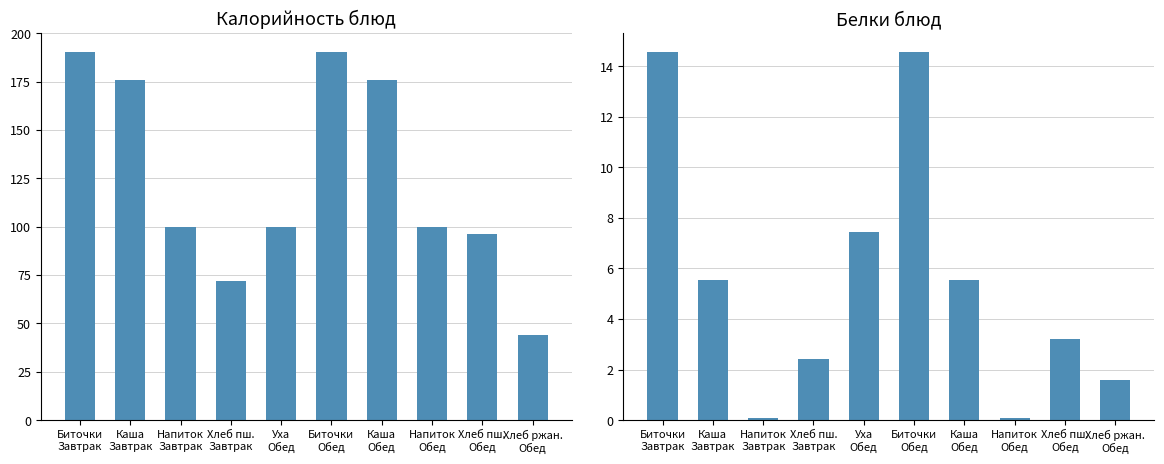

Reading left to right, list all the values displayed in this chart.

Калорийность: 190.0	176.0	100.0	72.0	100.0	190.0	176.0	100.0	96.0	44.0
Белки: 14.6	5.5	0.1	2.4	7.5	14.6	5.5	0.1	3.2	1.6